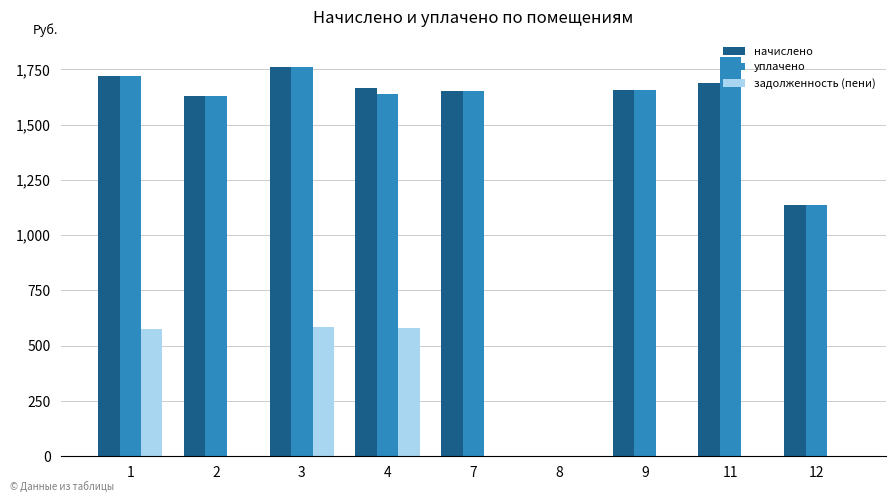

At which category does the chart reach its peak across all series?

11